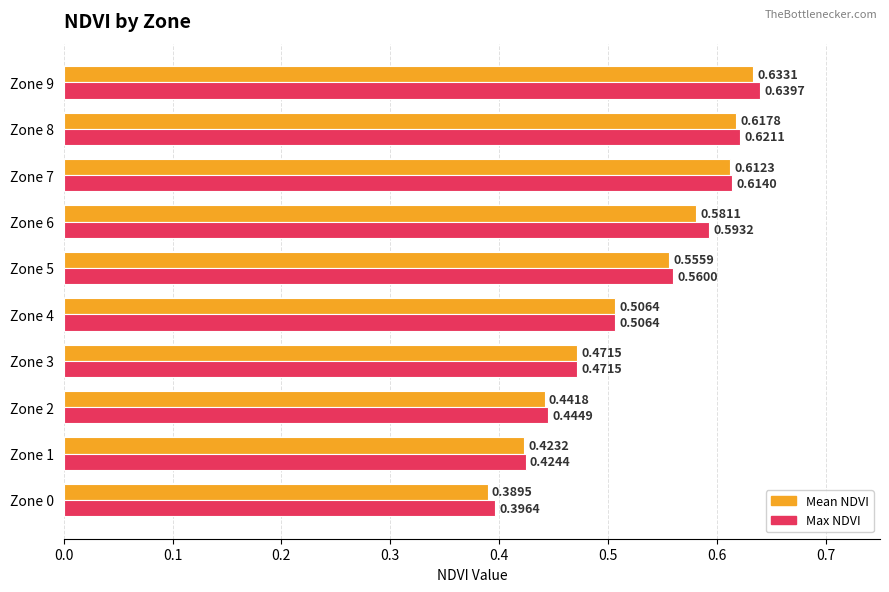

Which series has the widest spread of values?

Mean NDVI